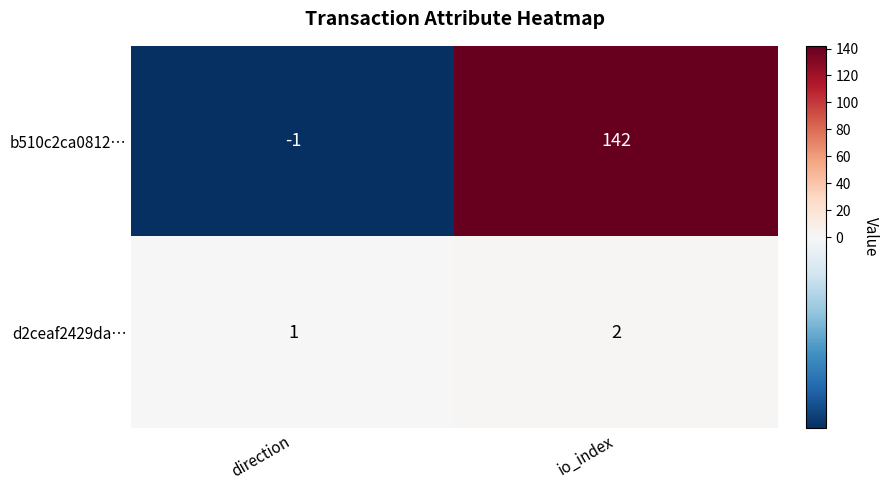

Rank the series by their maximum value, from lowest to highest.

d2ceaf2429da…, b510c2ca0812…